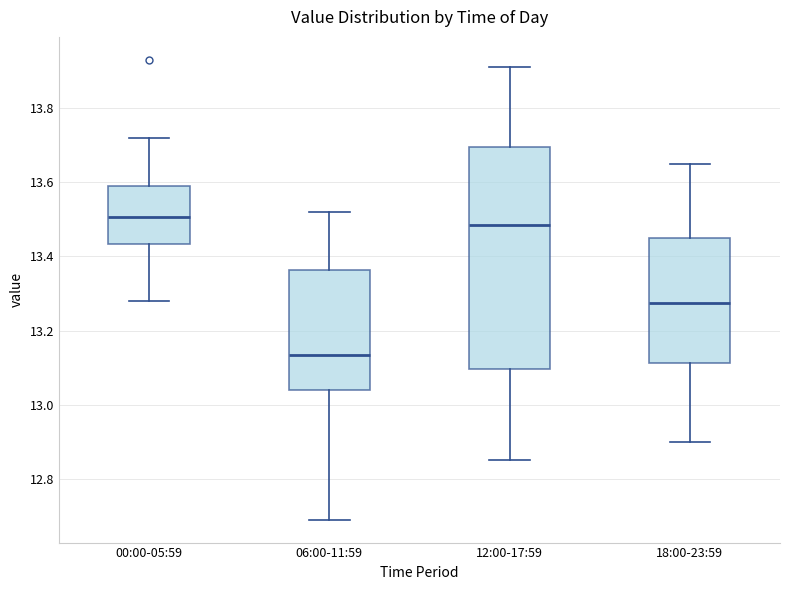

Reading left to right, transcribe this box plot: for each box, give where its median line is, the range the box spans, and where its two whiskers end, as read against the y-axis. The values are not printed on the chart, so give them approximately, as read against the axis.

00:00-05:59: median 13.50, box 13.44 to 13.60, whiskers 13.28 to 13.72
06:00-11:59: median 13.14, box 13.04 to 13.36, whiskers 12.70 to 13.52
12:00-17:59: median 13.48, box 13.10 to 13.70, whiskers 12.86 to 13.92
18:00-23:59: median 13.28, box 13.12 to 13.46, whiskers 12.90 to 13.66